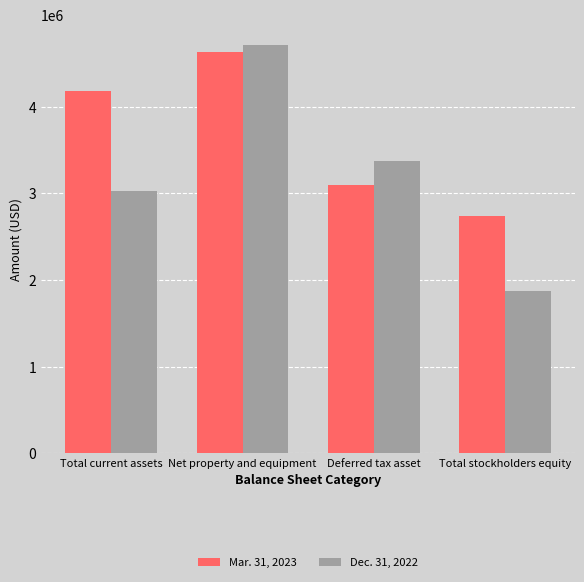

The value of Dec. 31, 2022 at Total current assets is 3032303. True or false?

True